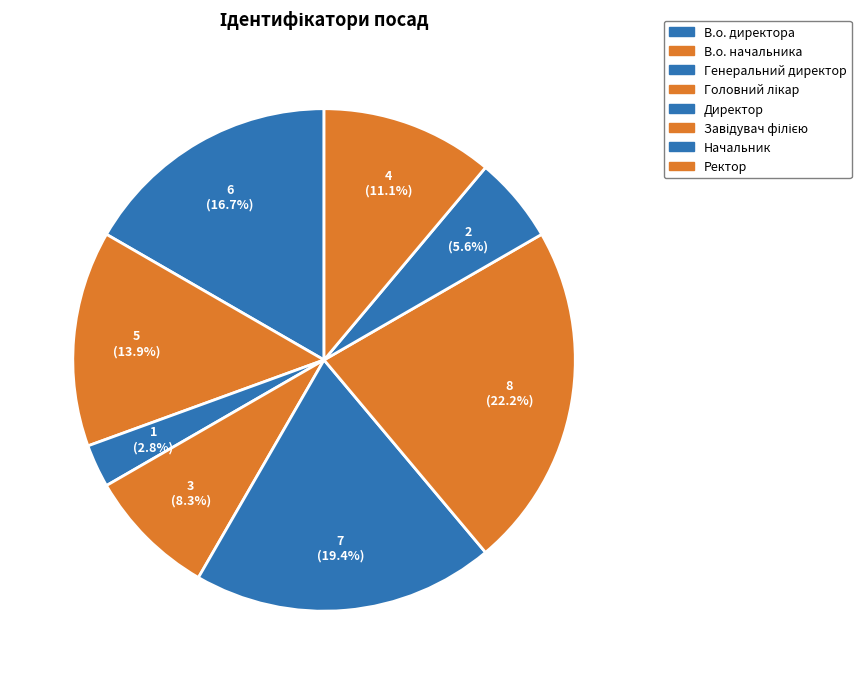

Which slice is the smallest?

Генеральний директор